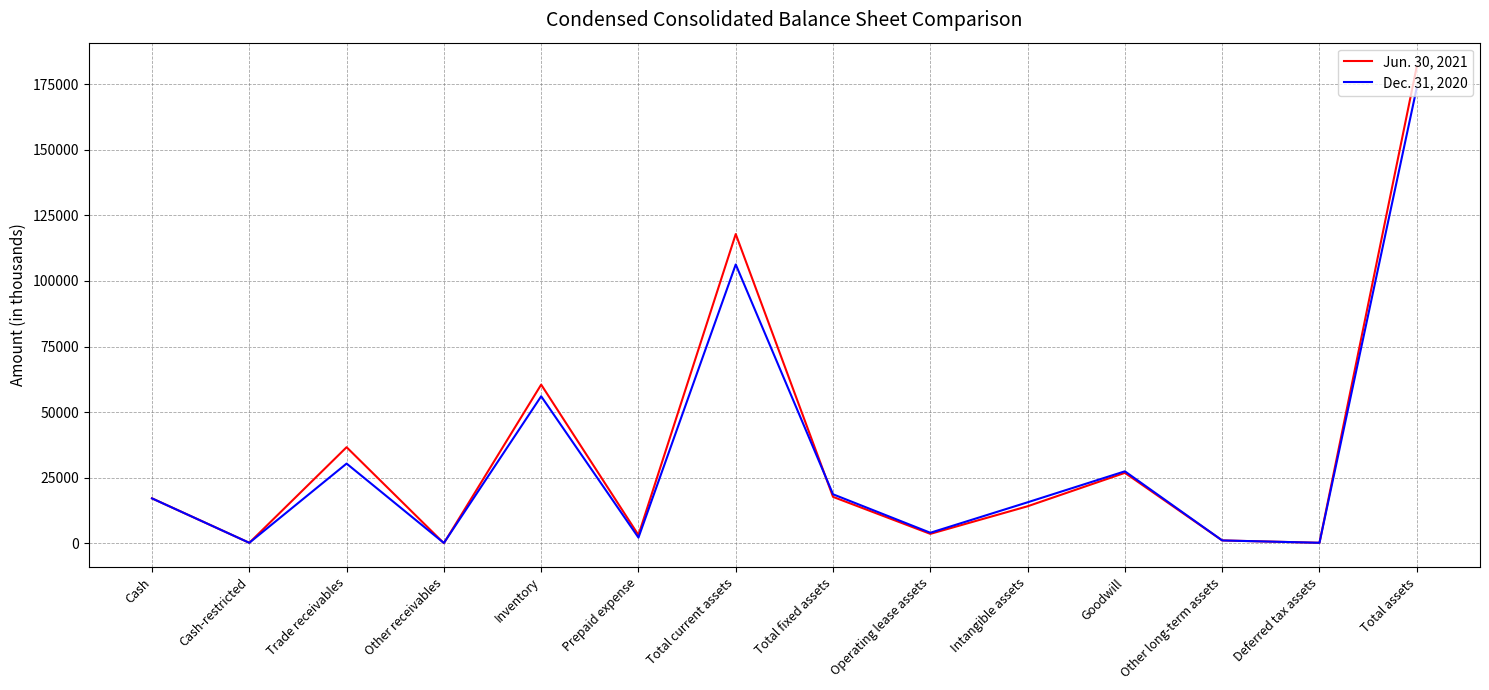

What is the sum of the Dec. 31, 2020 values at Operating lease assets and Goodwill?

31540